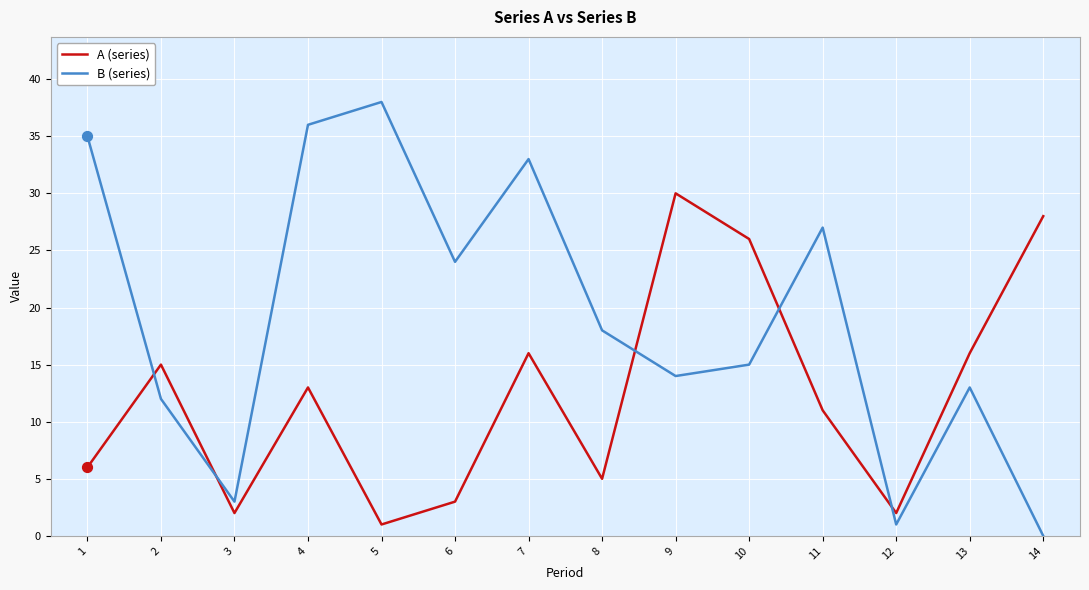

What is the total value across all series at 7?

49